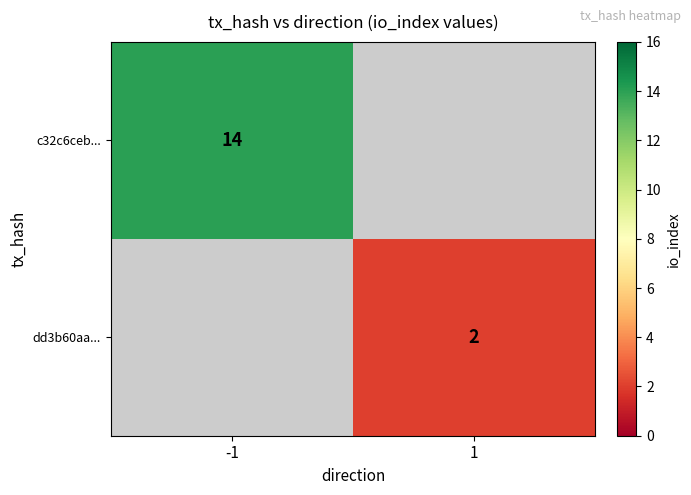

The c32c6ceb... series shows 14 at -1. True or false?

True